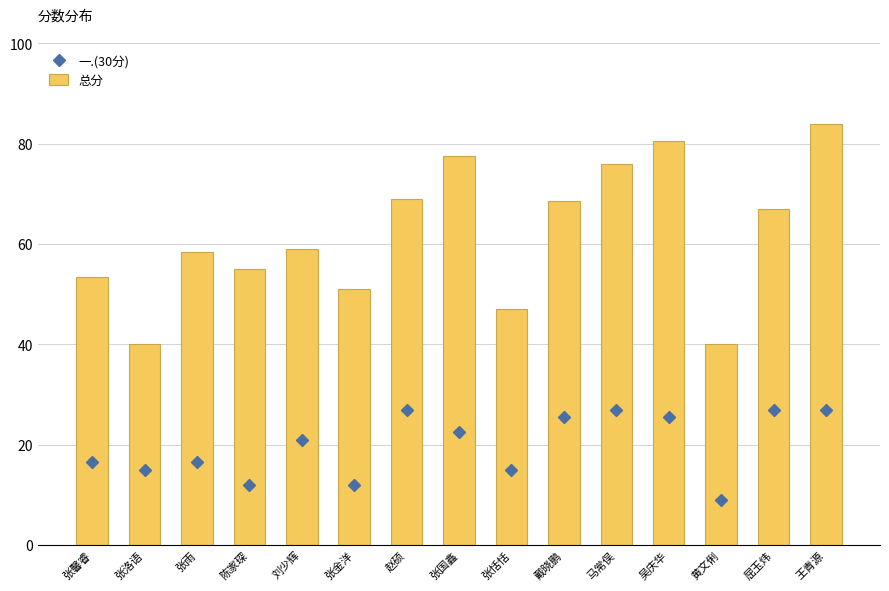

Which series has the largest range (max minus min)?

总分